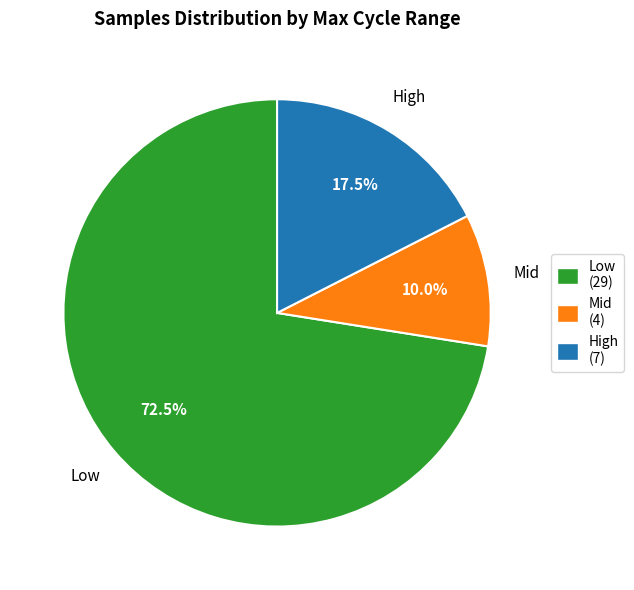

What is the ratio of the value at Low (29) to the value at Mid (4)?

7.2